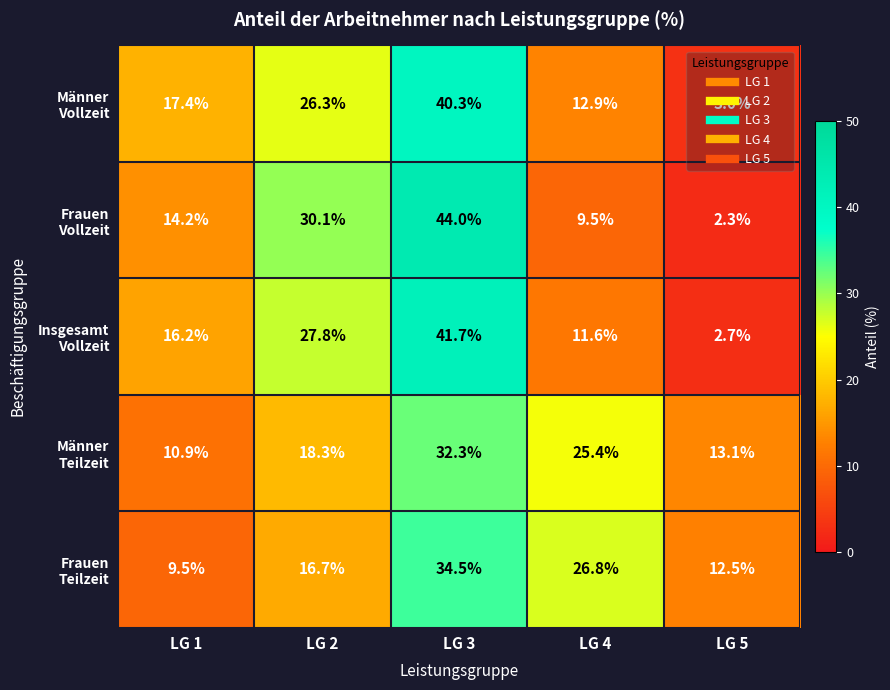

What is the maximum value shown in the chart?

44.0